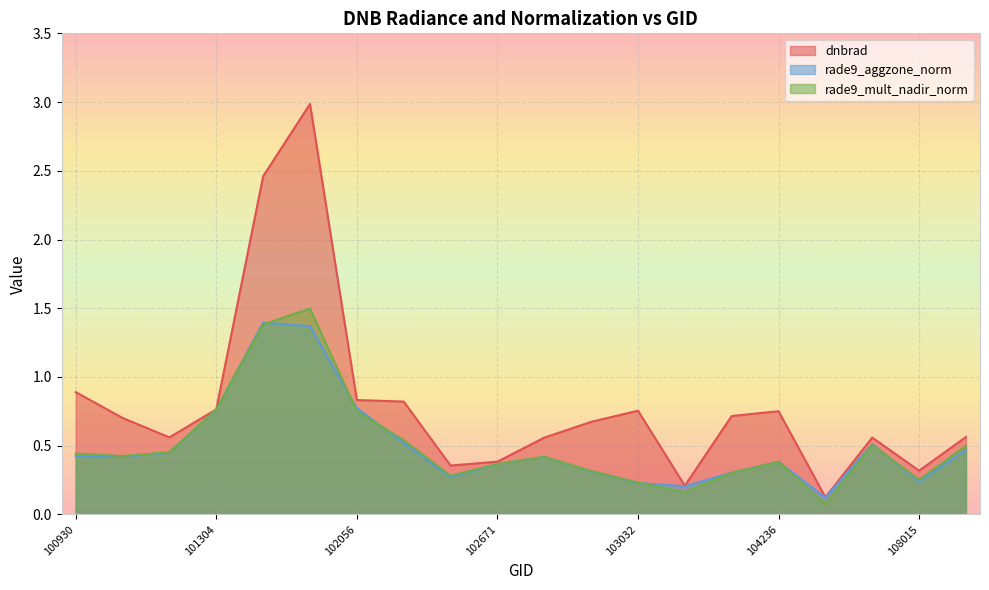

True or false: rade9_aggzone_norm and rade9_mult_nadir_norm cross at least once.

True